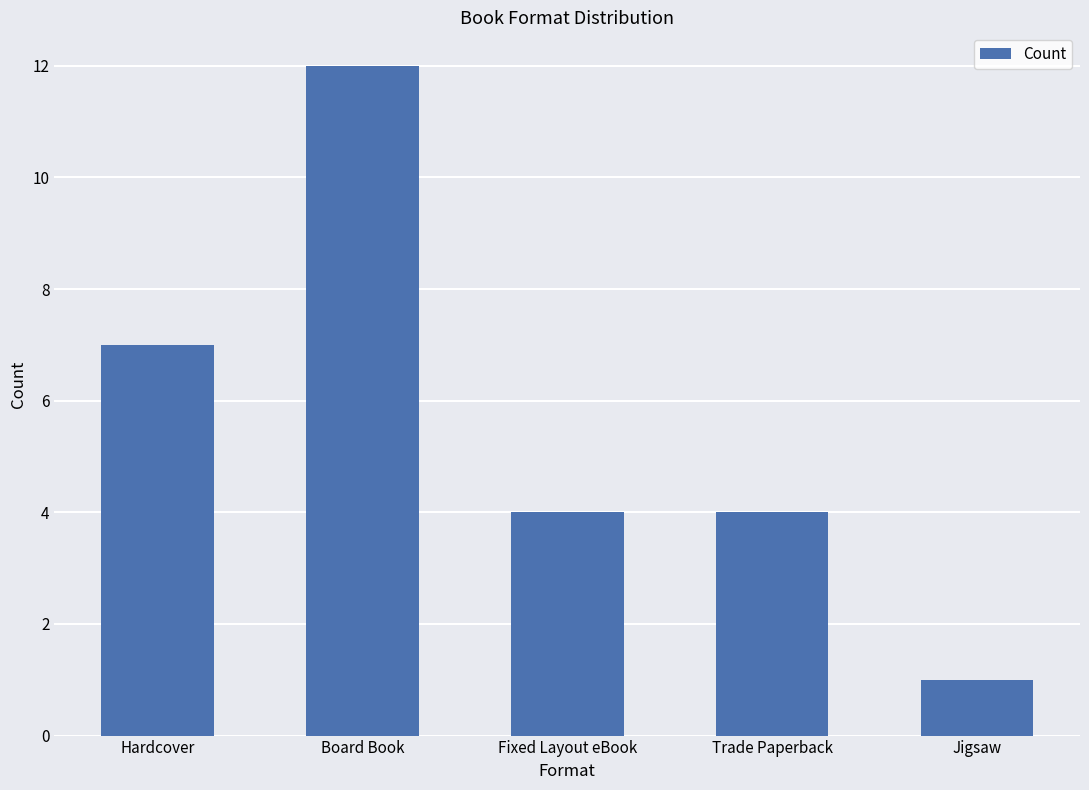

Which has a higher value, Hardcover or Trade Paperback?

Hardcover